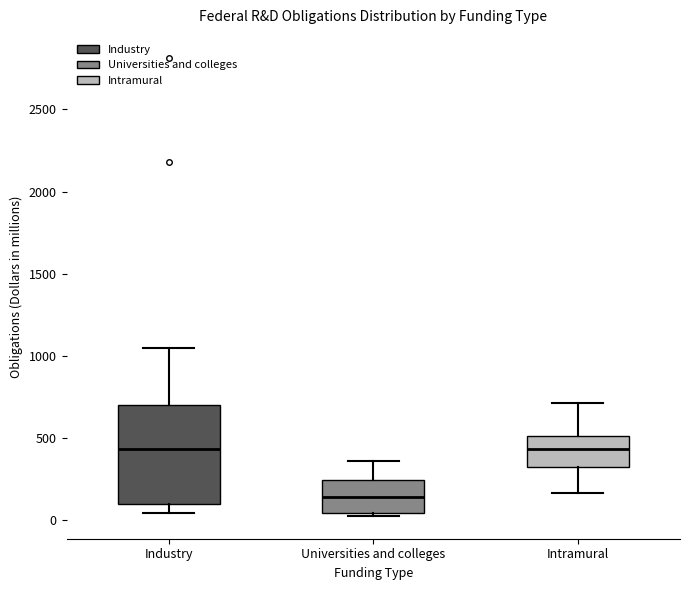

Reading left to right, transcribe this box plot: for each box, give where its median line is, the range the box spans, and where its two whiskers end, as read against the y-axis. The values are not printed on the chart, so give them approximately, as read against the axis.

Industry: median 450, box 100 to 700, whiskers 50 to 1050
Universities and colleges: median 150, box 50 to 250, whiskers 50 (just below the box's lower edge) to 350
Intramural: median 450, box 300 to 500, whiskers 150 to 700